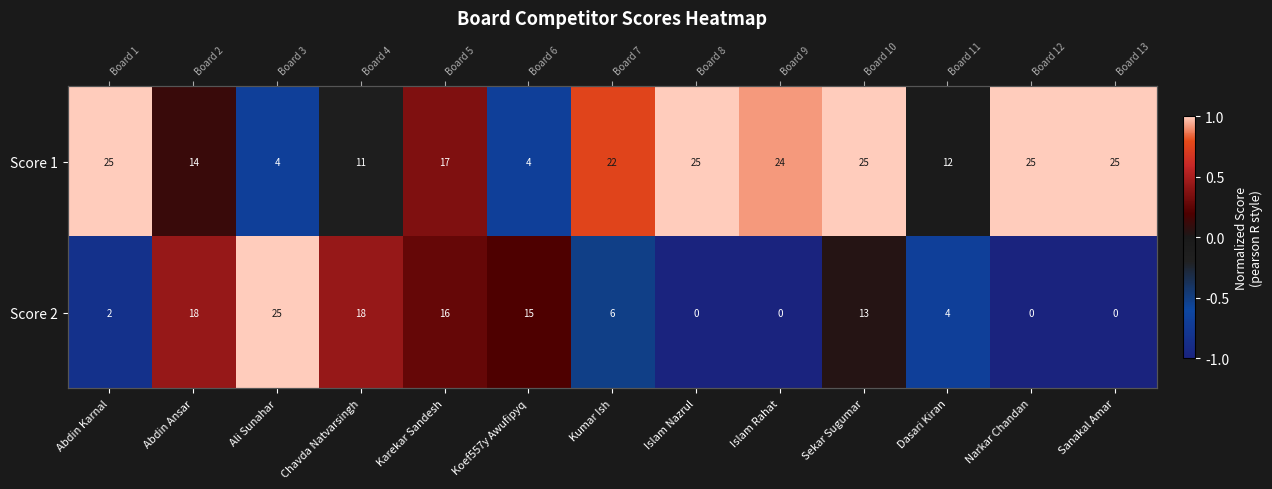

At which label does Score 1 first exceed 0?

Abdin Karnal